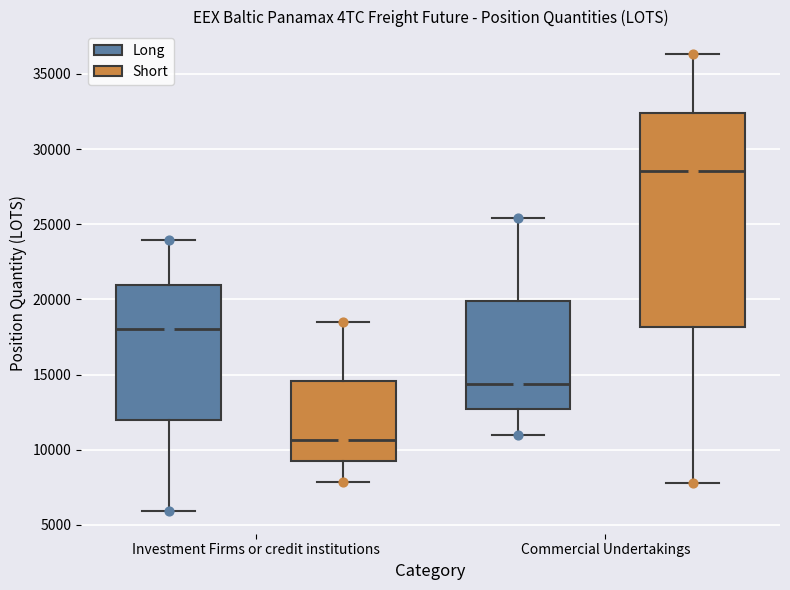

Comparing the boxes themselves (not the whiskers), which one is the tallest?

Commercial Undertakings (Short)